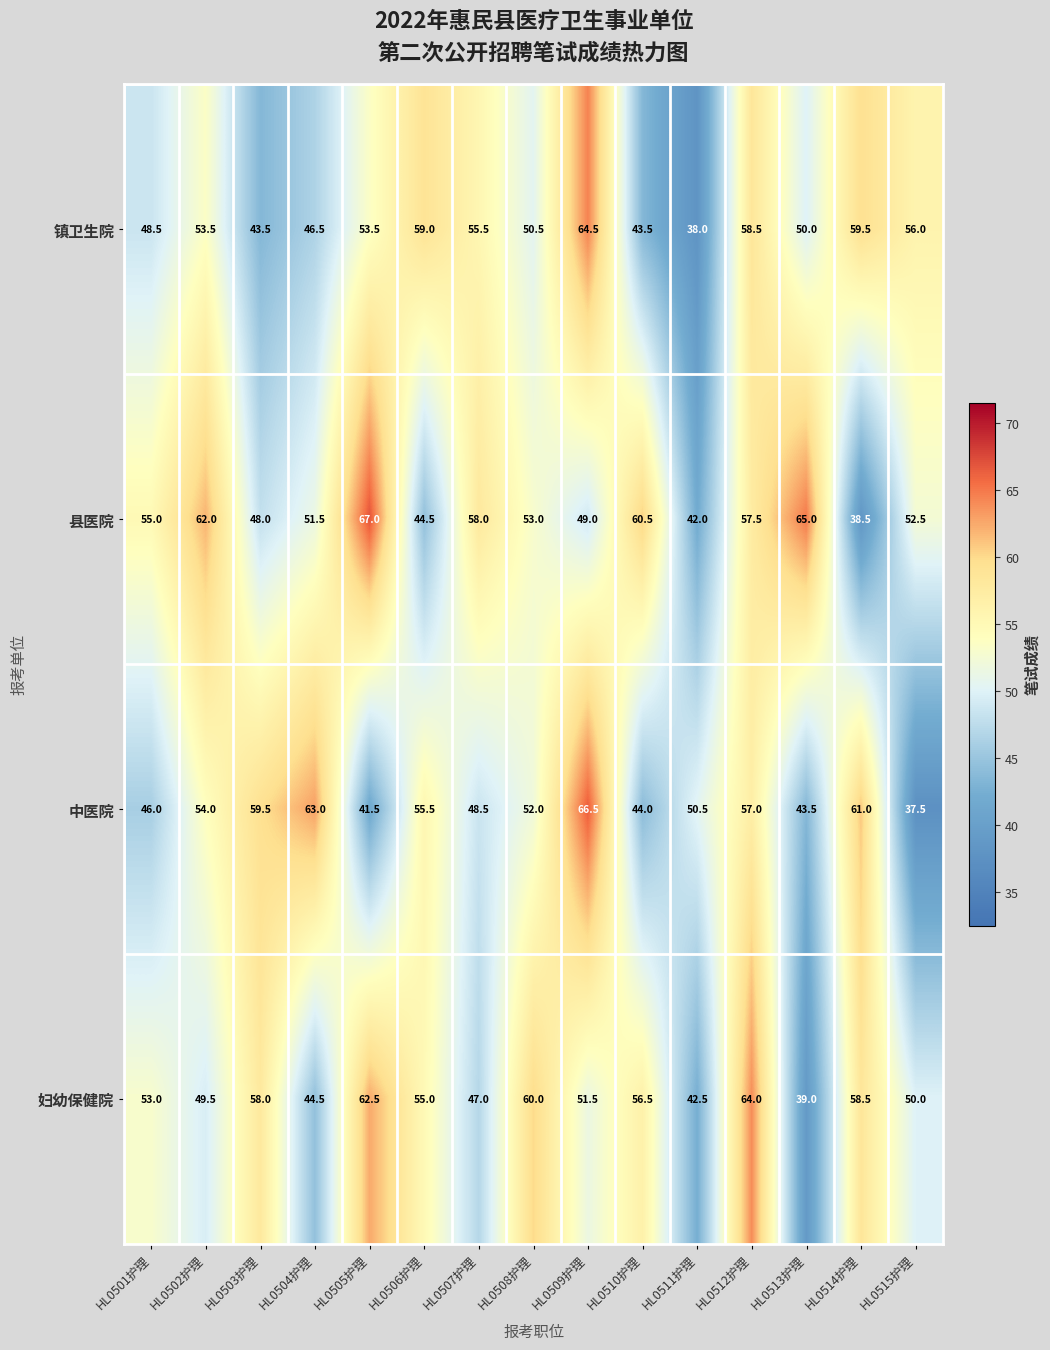

Which series has the widest spread of values?

中医院